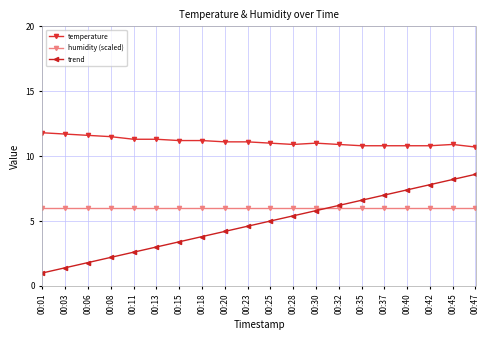

Which series has the largest total across all categories?

temperature